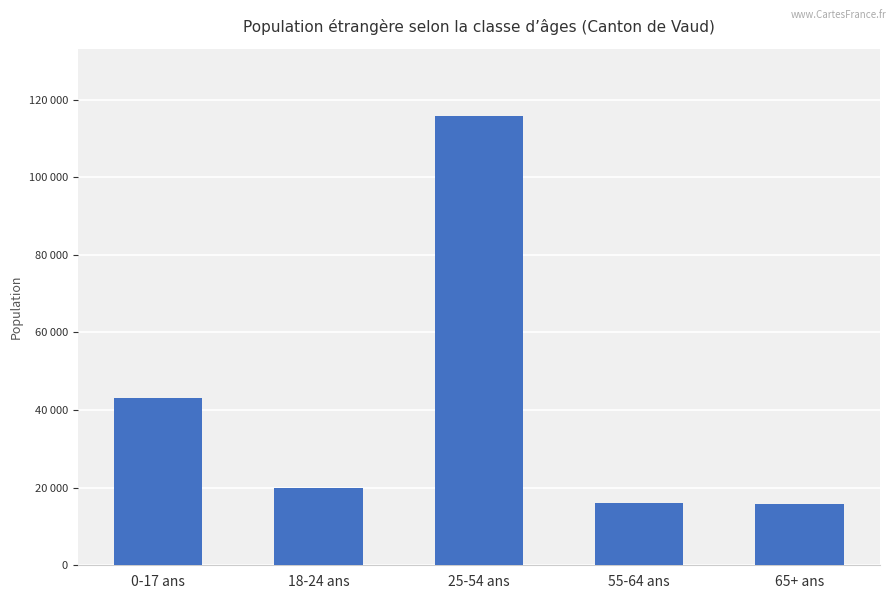

What is the maximum value shown in the chart?

115752